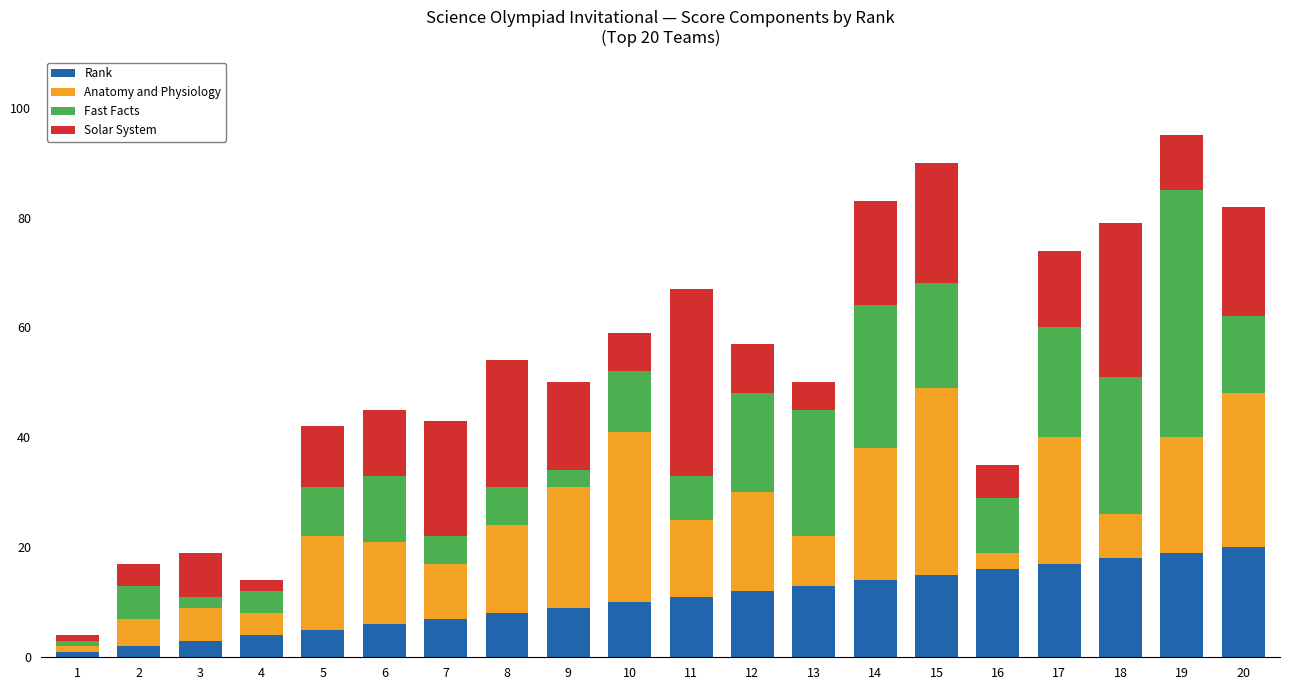

The value of Rank at 4 is 4. True or false?

True